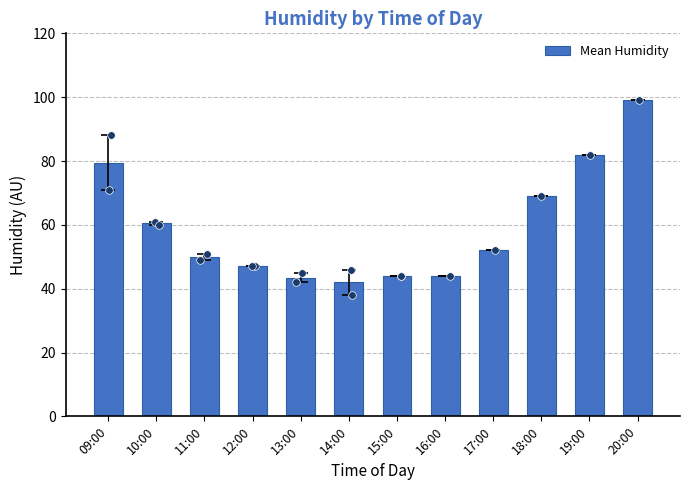

What is the ratio of the value at 14:00 to the value at 15:00?

1.0